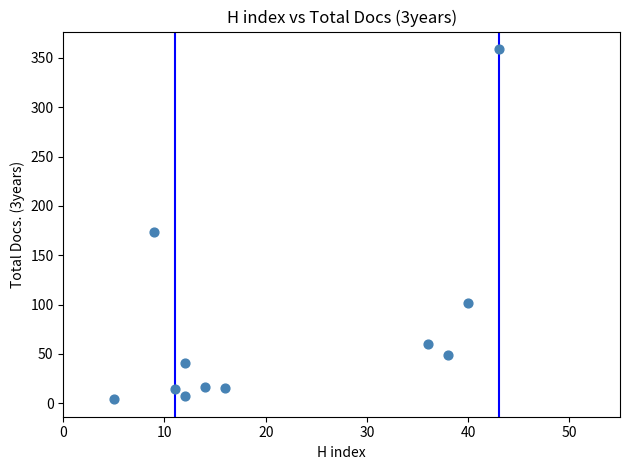

What Y value in the scatter plot is closest to 181?

174